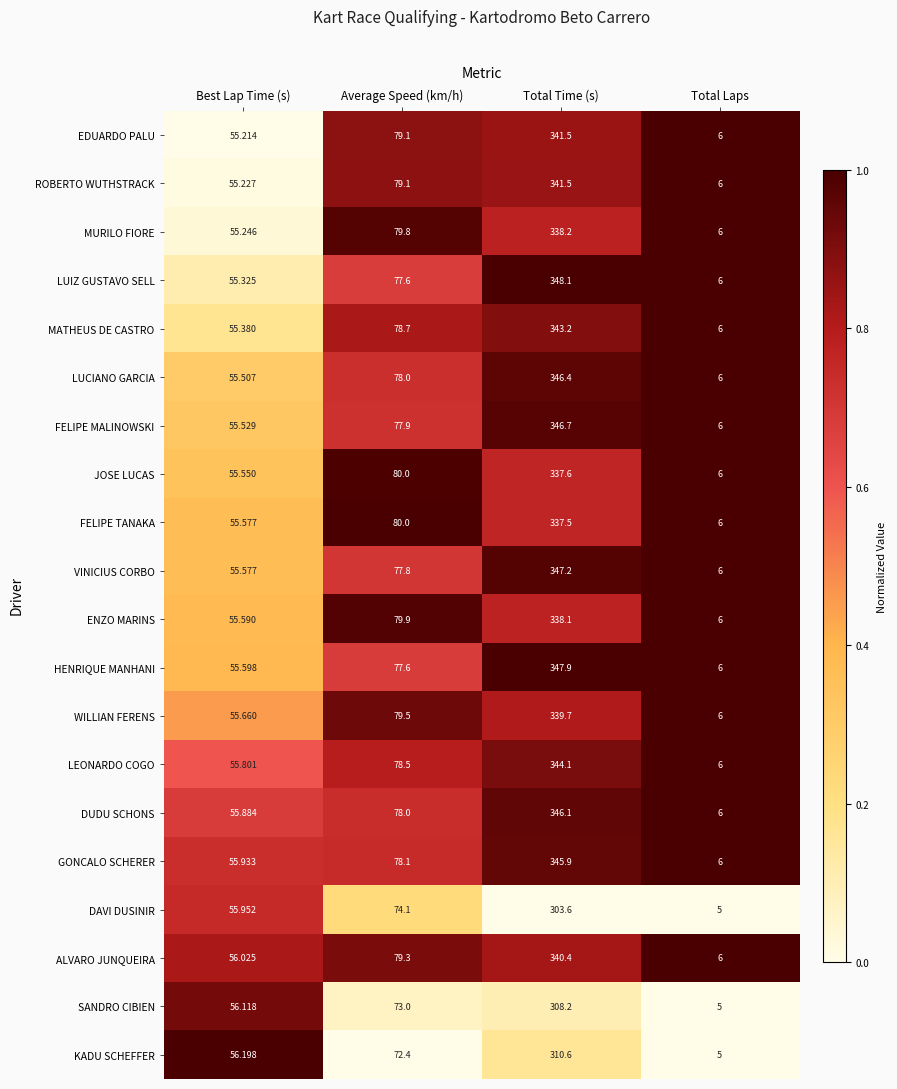

Which category has the lowest value across all series?

Total Laps